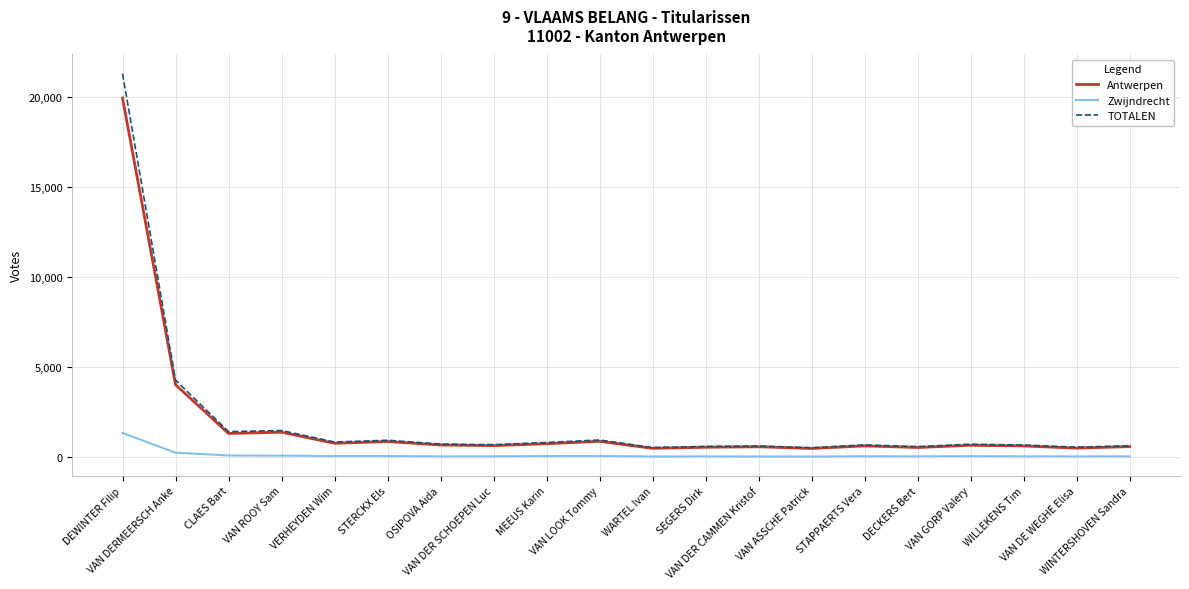

At which category does the chart reach its peak across all series?

DEWINTER Filip